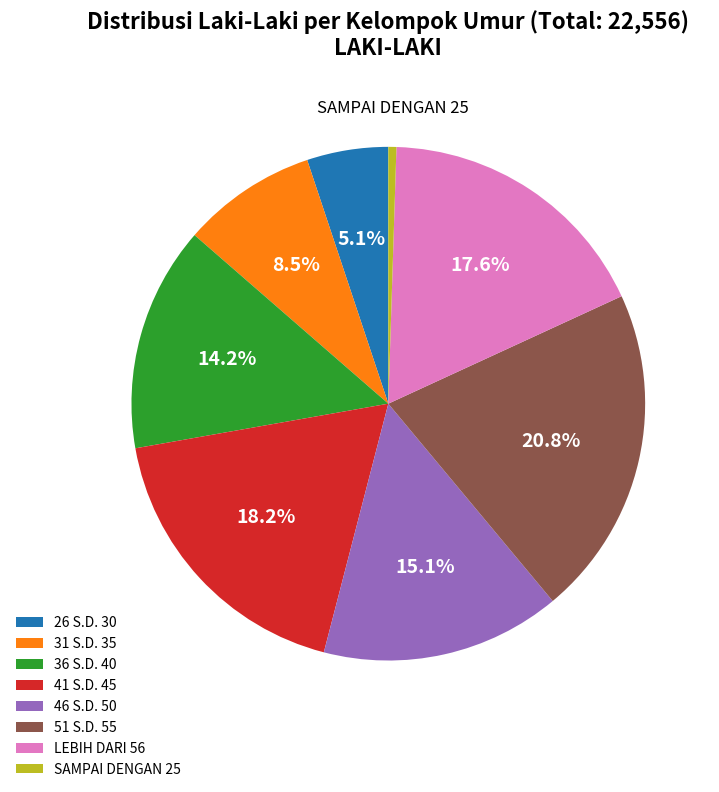

What percentage is the LEBIH DARI 56 slice, to the nearest percent?

18%